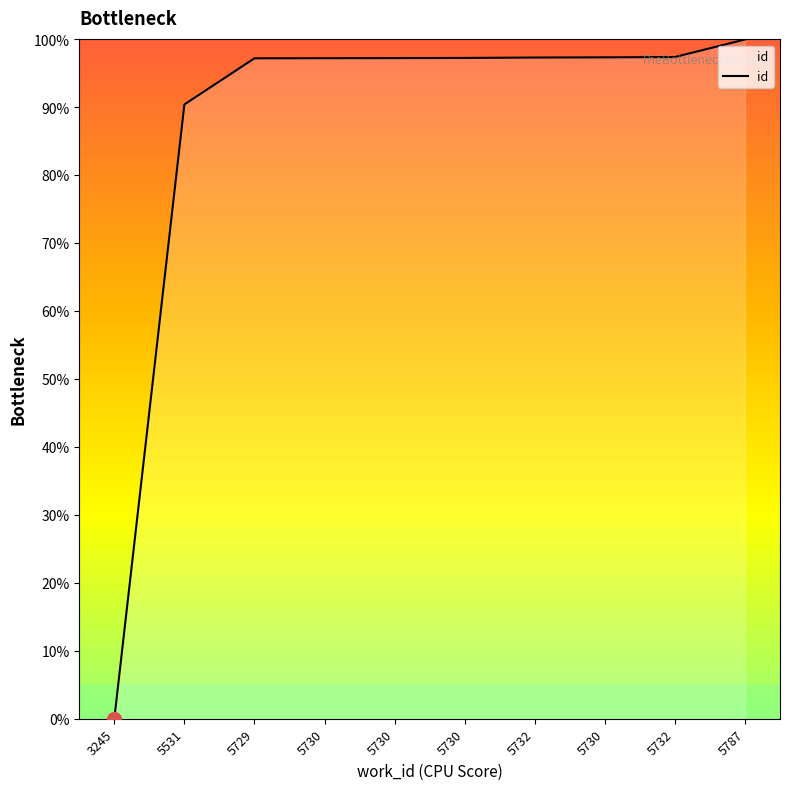

What is the difference between the values at 5732 and 5531?

7.0